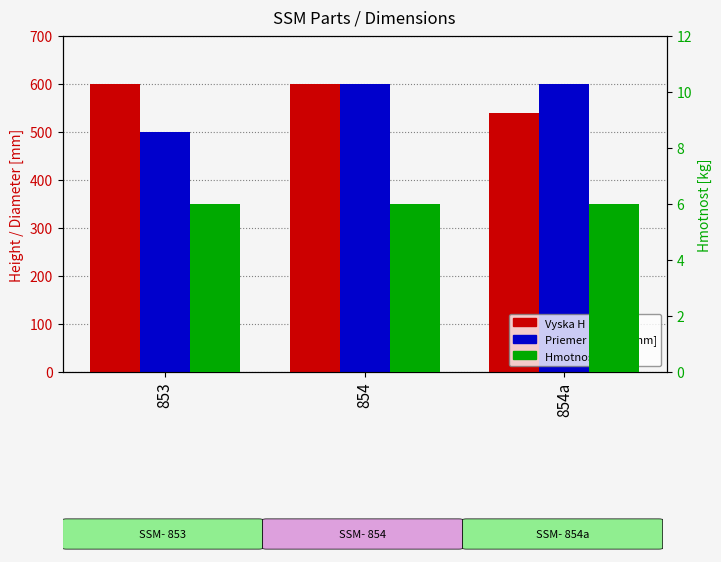

Which series has the largest range (max minus min)?

Priemer striesky[mm]